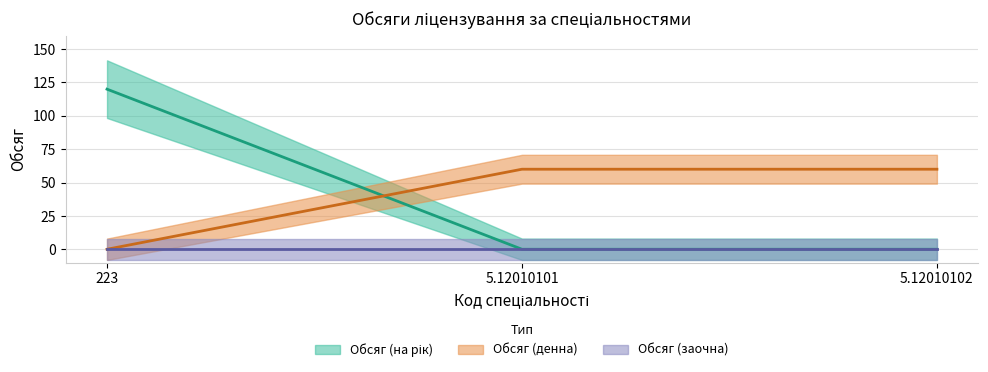

How many data points does each series have?

3